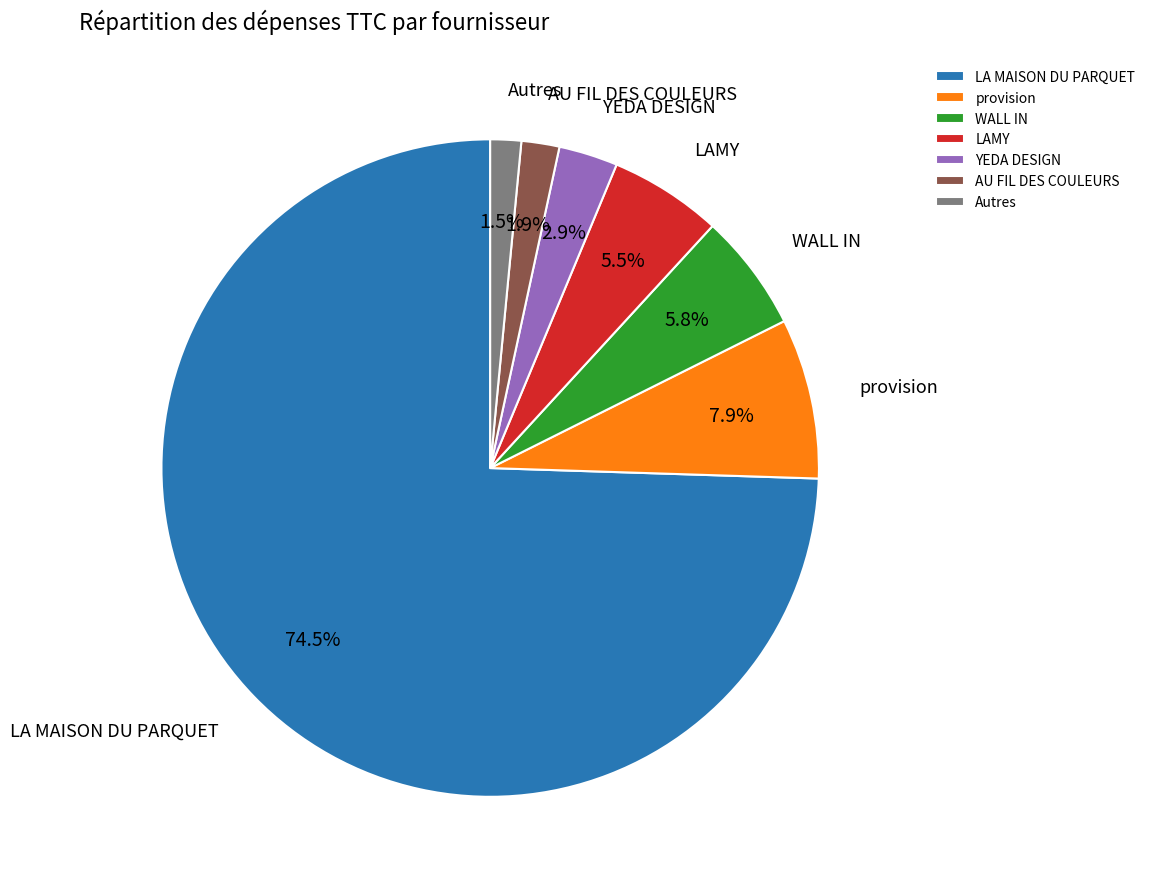

To the nearest percent, what is the difference between the largest and smallest slice percentages?

73%